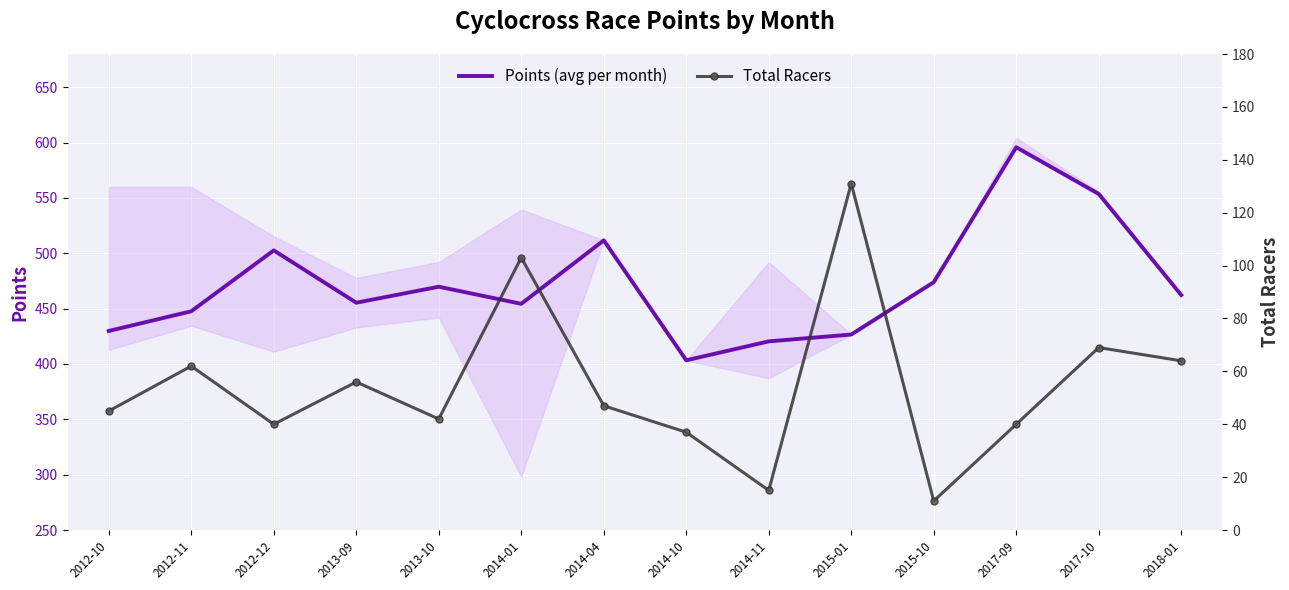

Is this an area chart (filled region under the line)?

No